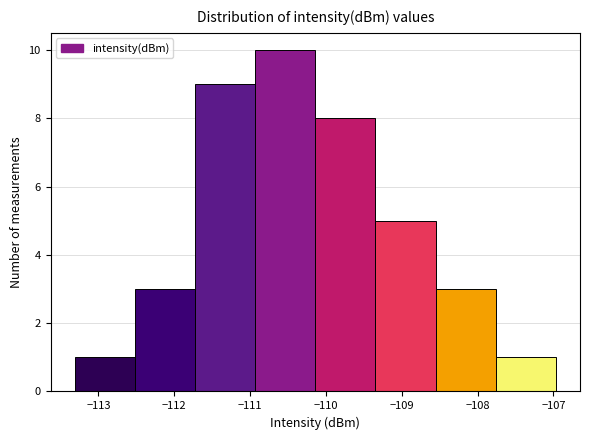

How tall is the bar that spans -112.5 to -111.7 on the x-axis? Neither the bar edges nor the heights are printed on the chart, so give them approximately, as read against the axes.

3